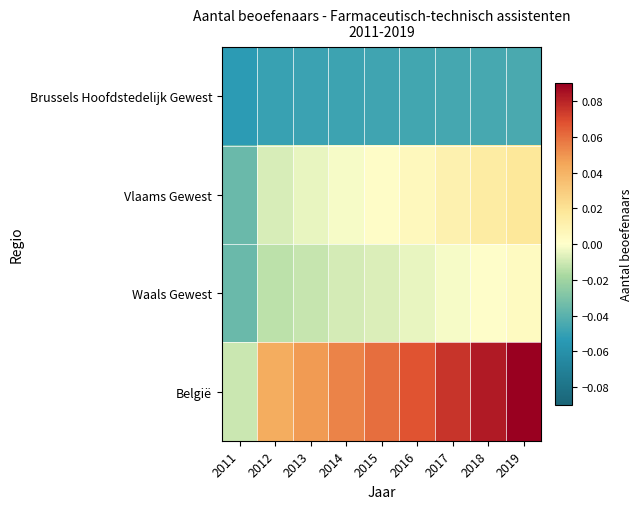

Reading left to right, what are all the values shown in this chart?

Brussels Hoofdstedelijk Gewest: 2011=-0.1	2012=-0.0	2013=-0.0	2014=-0.0	2015=-0.0	2016=-0.0	2017=-0.0	2018=-0.0	2019=-0.0
Vlaams Gewest: 2011=-0.0	2012=-0.0	2013=-0.0	2014=-0.0	2015=0.0	2016=0.0	2017=0.0	2018=0.0	2019=0.0
Waals Gewest: 2011=-0.0	2012=-0.0	2013=-0.0	2014=-0.0	2015=-0.0	2016=-0.0	2017=-0.0	2018=0.0	2019=0.0
België: 2011=-0.0	2012=0.0	2013=0.0	2014=0.1	2015=0.1	2016=0.1	2017=0.1	2018=0.1	2019=0.1